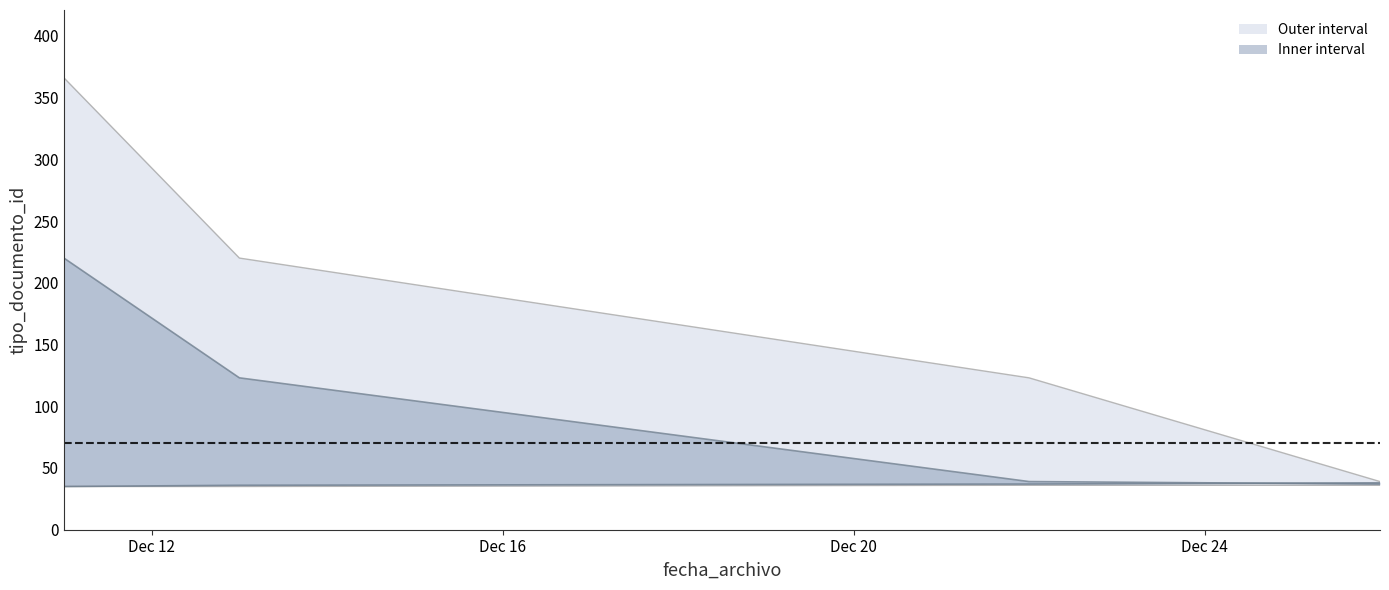

Which series has the largest total across all categories?

upper_outer